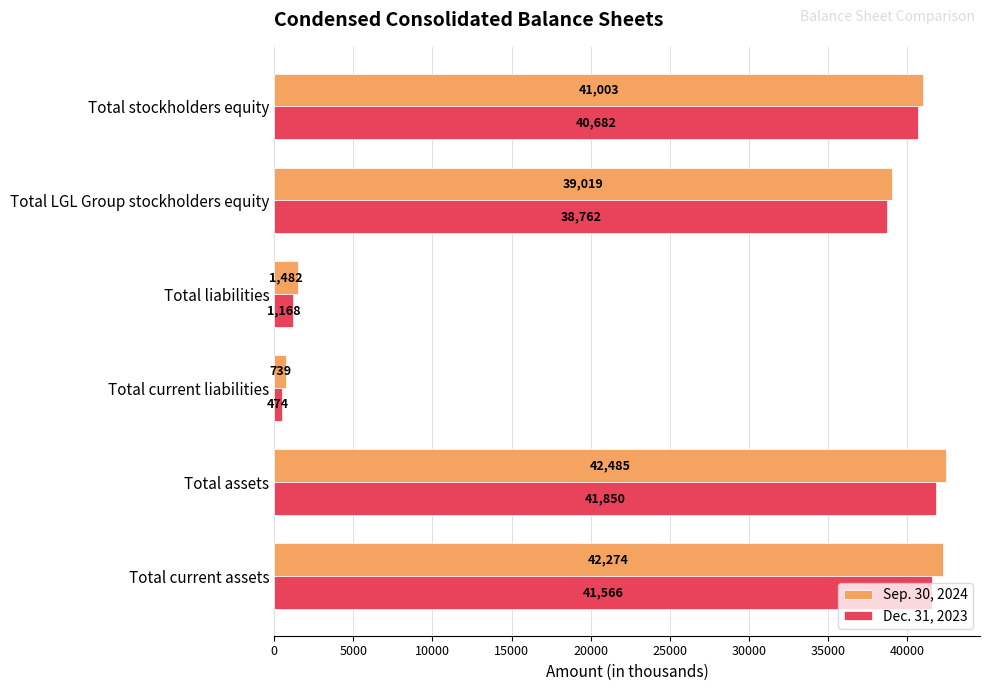

The value of Sep. 30, 2024 at Total liabilities is 1482. True or false?

True